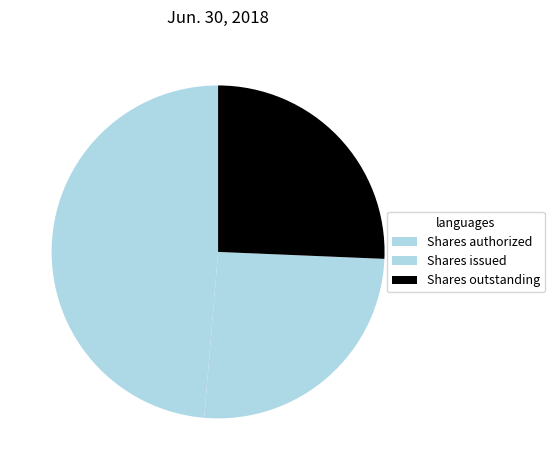

To the nearest percent, what percentage of the pie is Shares issued?

26%